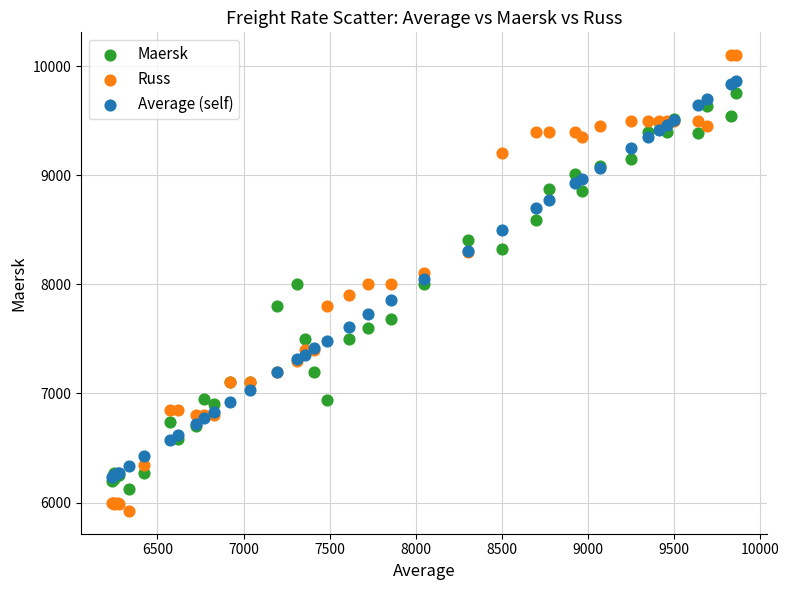

What are all the series names shown in the legend?

Maersk, Russ, Average (self)